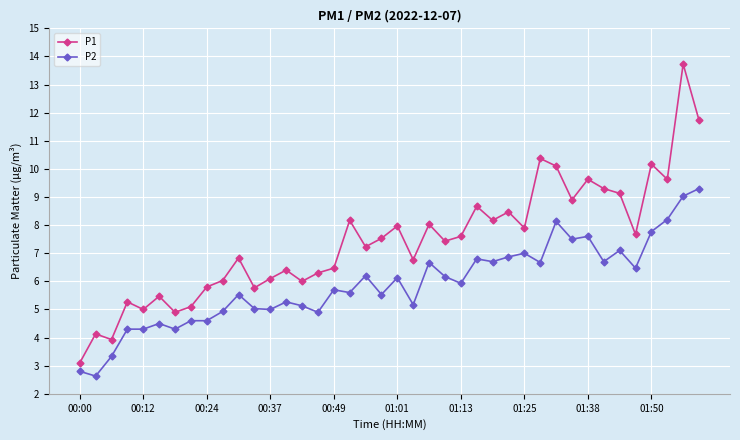

What is the lowest value of the P1 series?

3.1